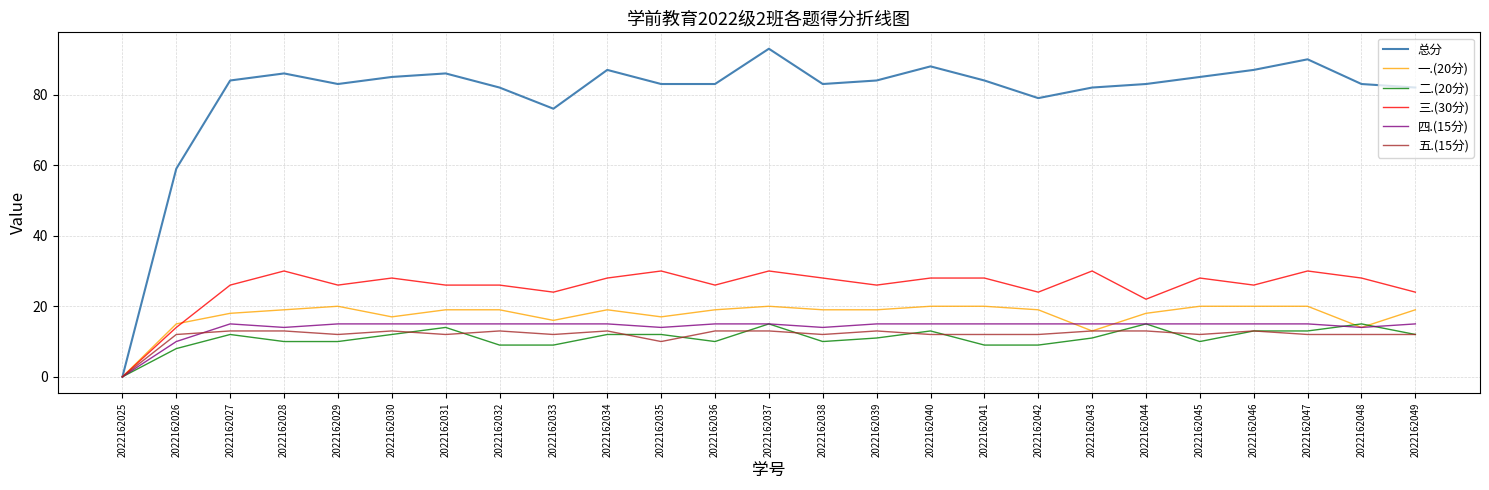

Which category has the highest value across all series?

2022162037